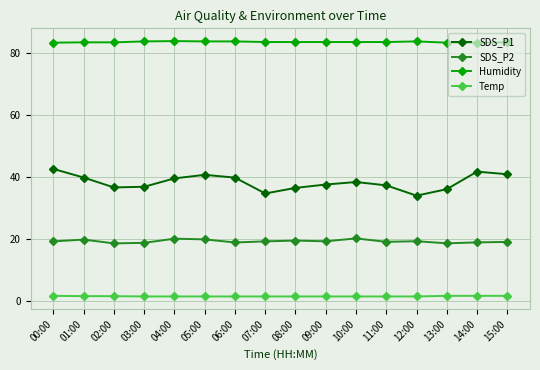

What are all the series names shown in the legend?

SDS_P1, SDS_P2, Humidity, Temp